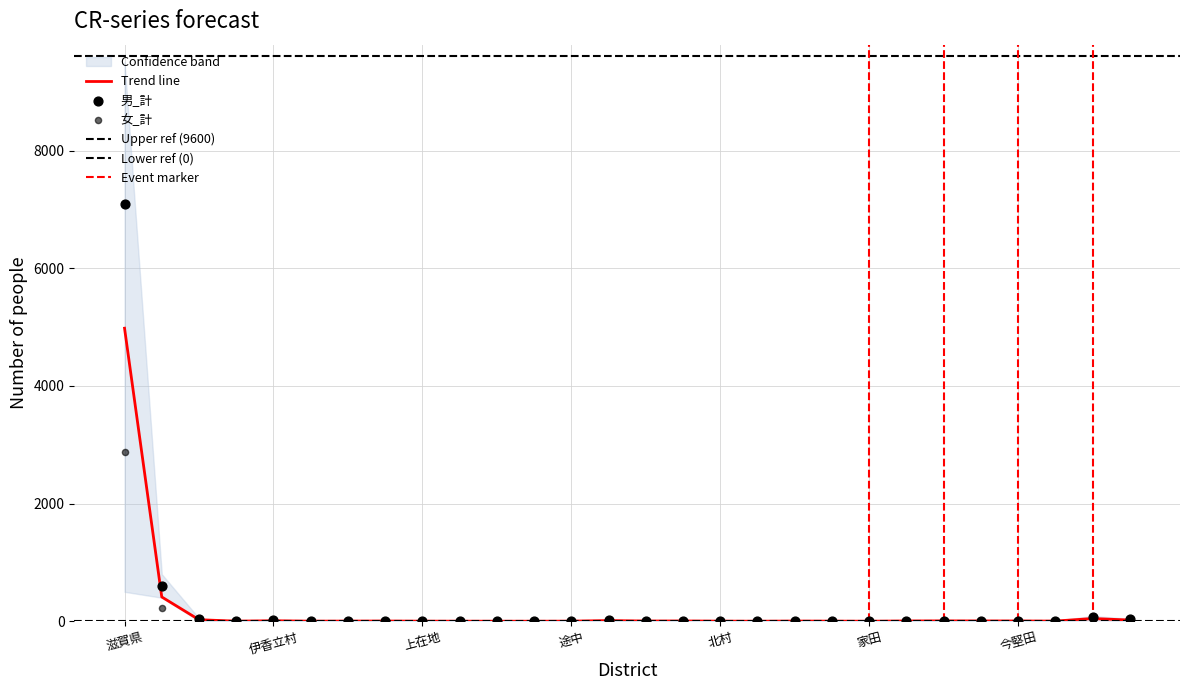

At which category is the sum across all series the highest?

滋賀県